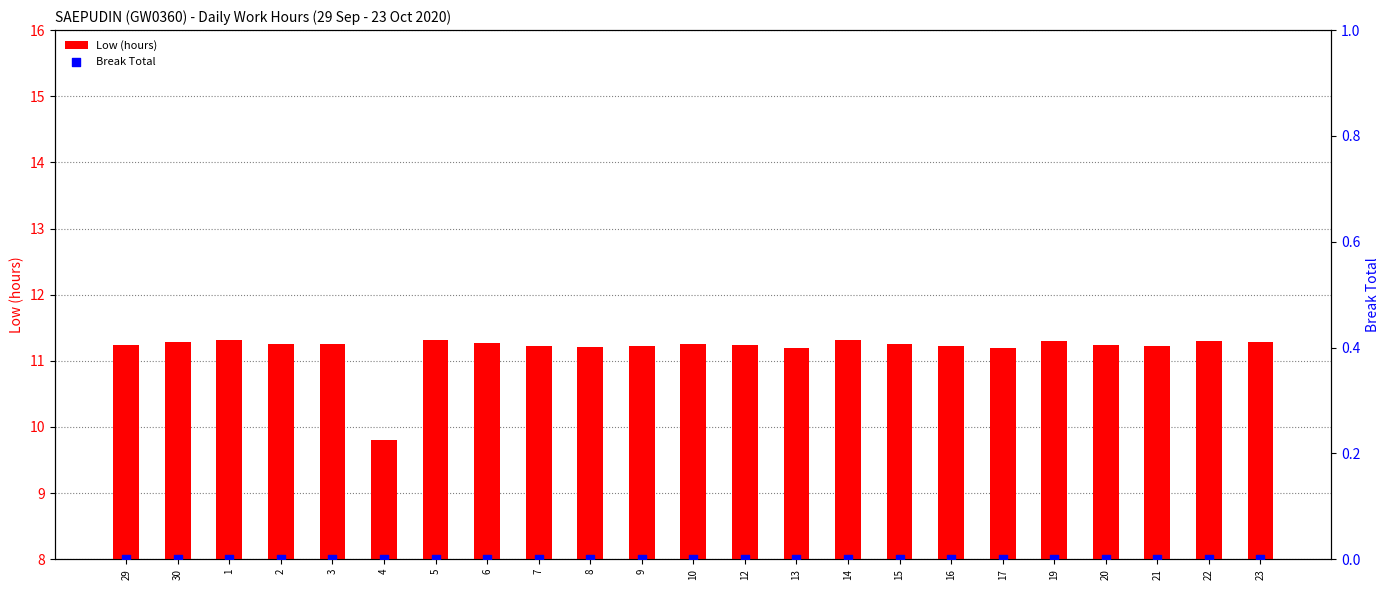

At which category is the sum across all series the highest?

1